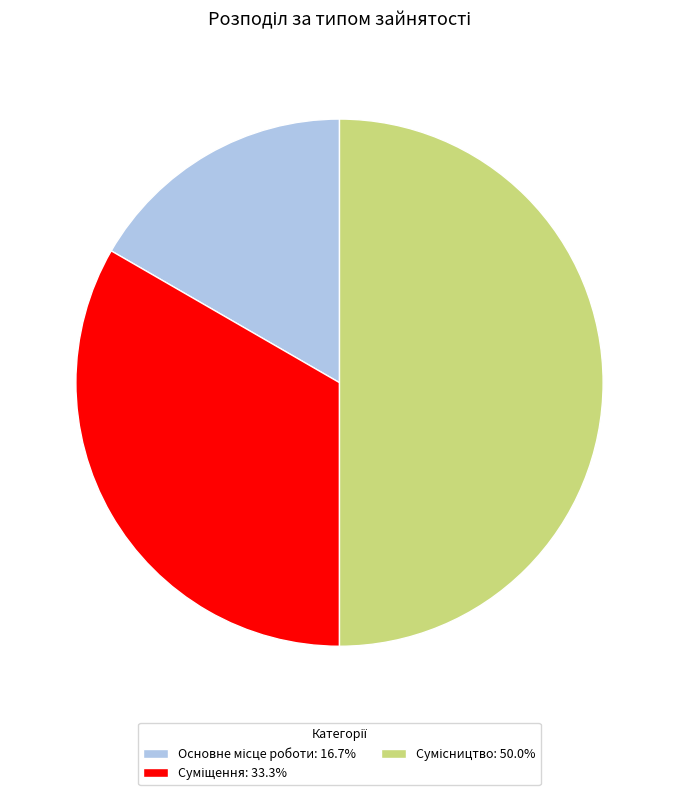

What percentage is NOT represented by Основне місце роботи?

83.3%